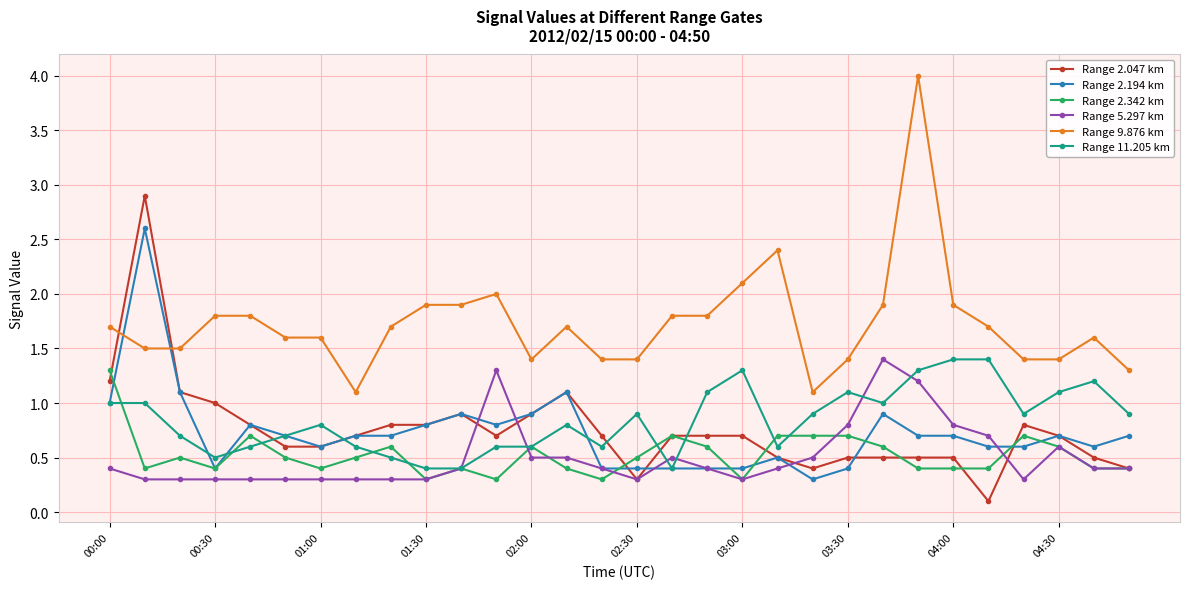

Count the number of data series in this chart.

6